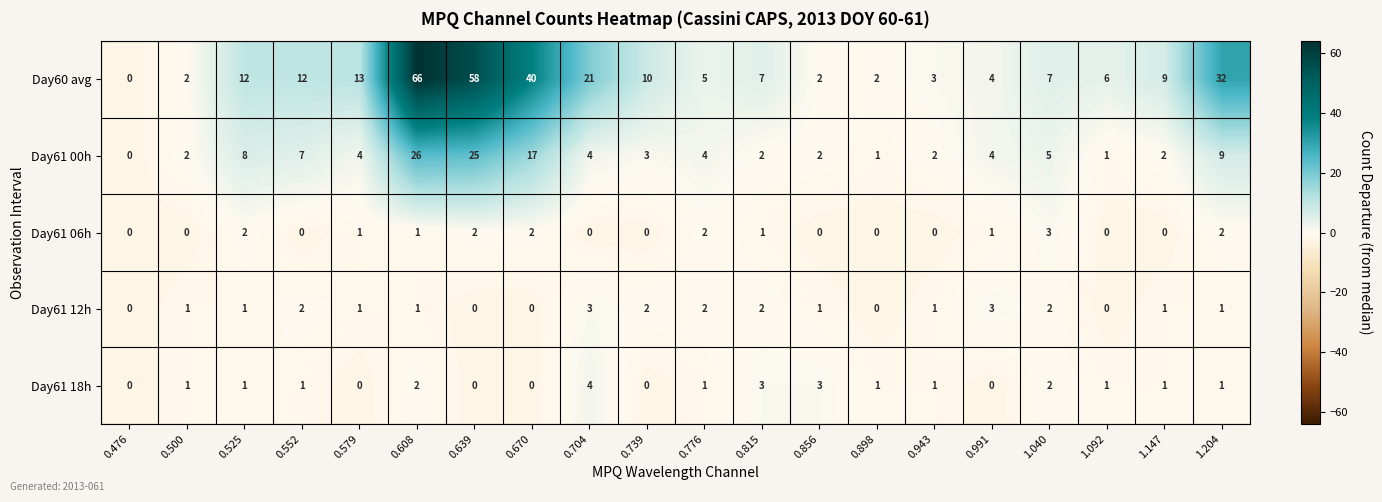

How many values in Day61 00h are above zero?

19